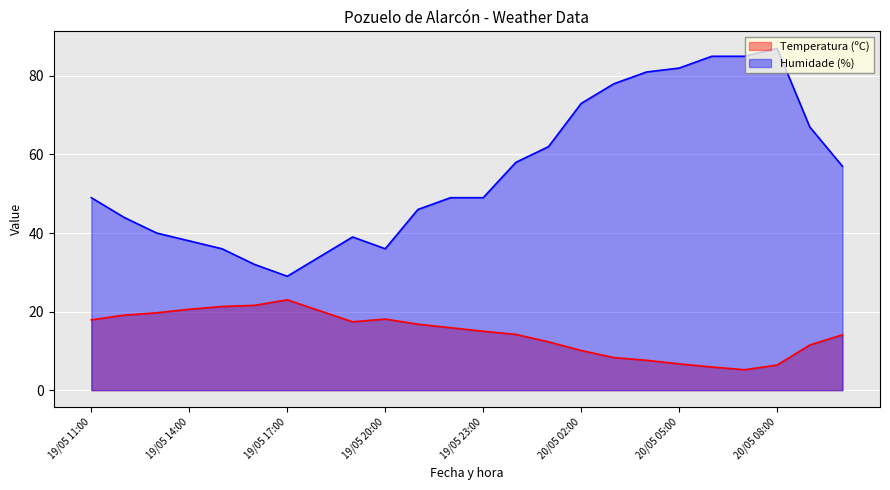

Which series changed the most between 20/05 01:00 and 20/05 03:00?

Humidade (%)